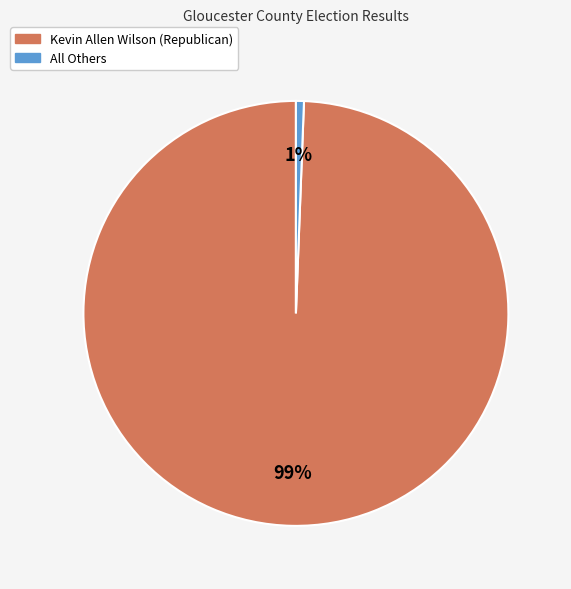

Do All Others and Kevin Allen Wilson (Republican) together represent more than half of the pie?

Yes